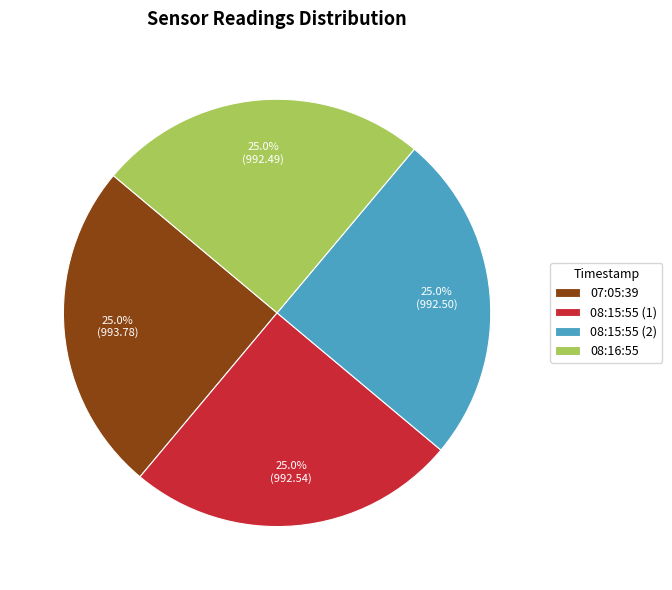

Is there a majority slice in this chart?

No